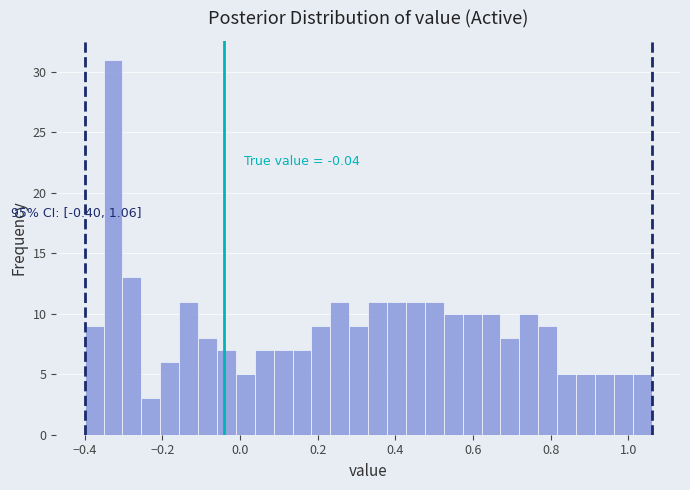

Around what value on the x-axis is the tallest bar? Give the approximate position of its centre, as read against the axis.

-0.32